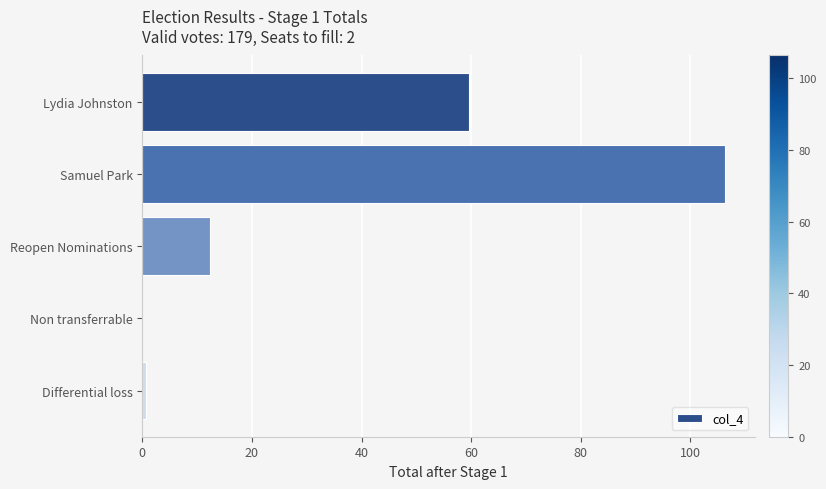

At which category does the chart reach its peak across all series?

Samuel Park